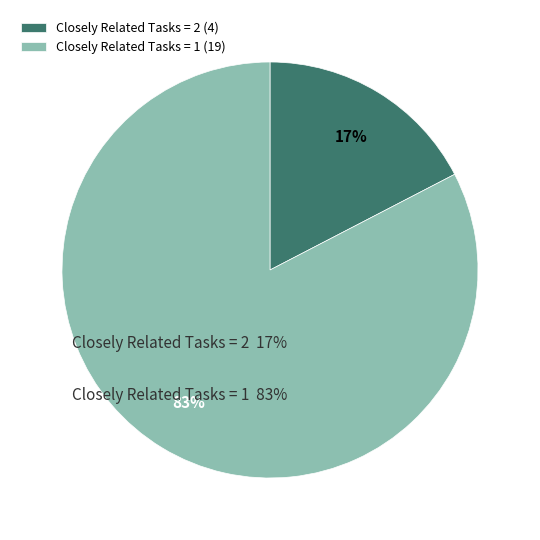

Which slice represents more than half of the pie?

Closely Related Tasks = 1 (19)